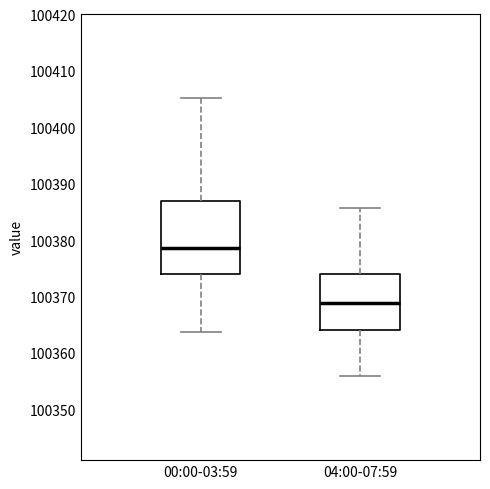

Which box's median line is the highest?

00:00-03:59